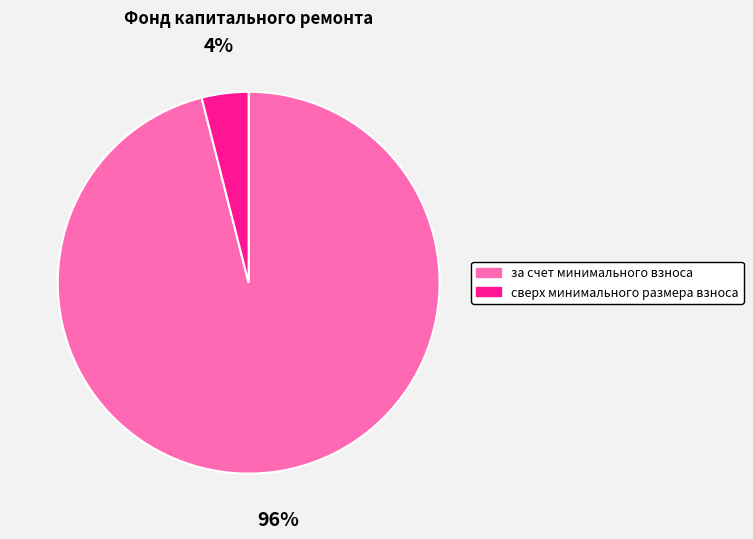

Which category has the smallest portion of the pie?

сверх минимального размера взноса